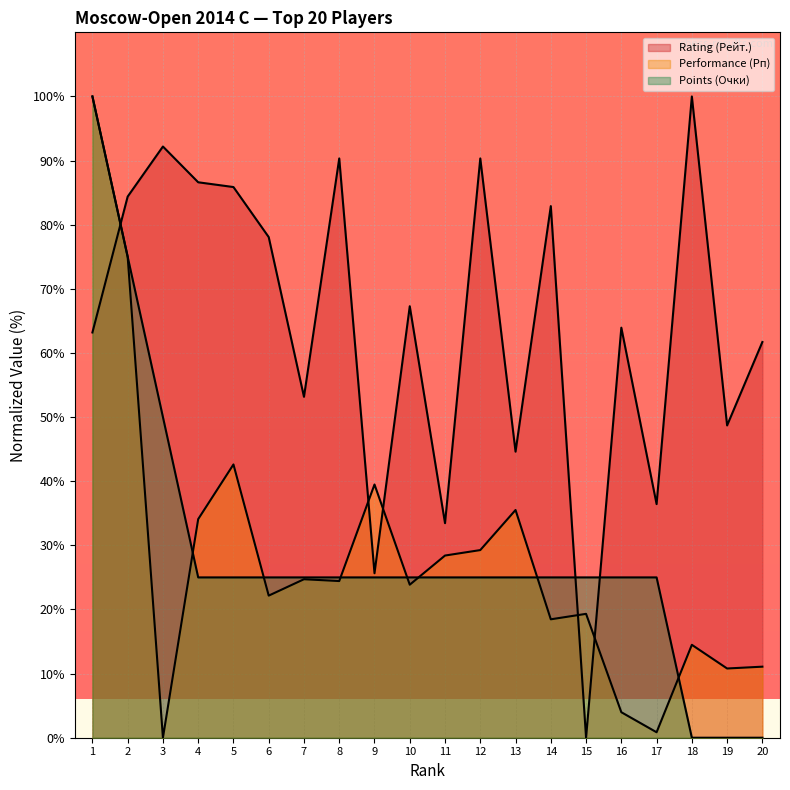

Where is Rating (Рейт.) nearest to the value 50?

19